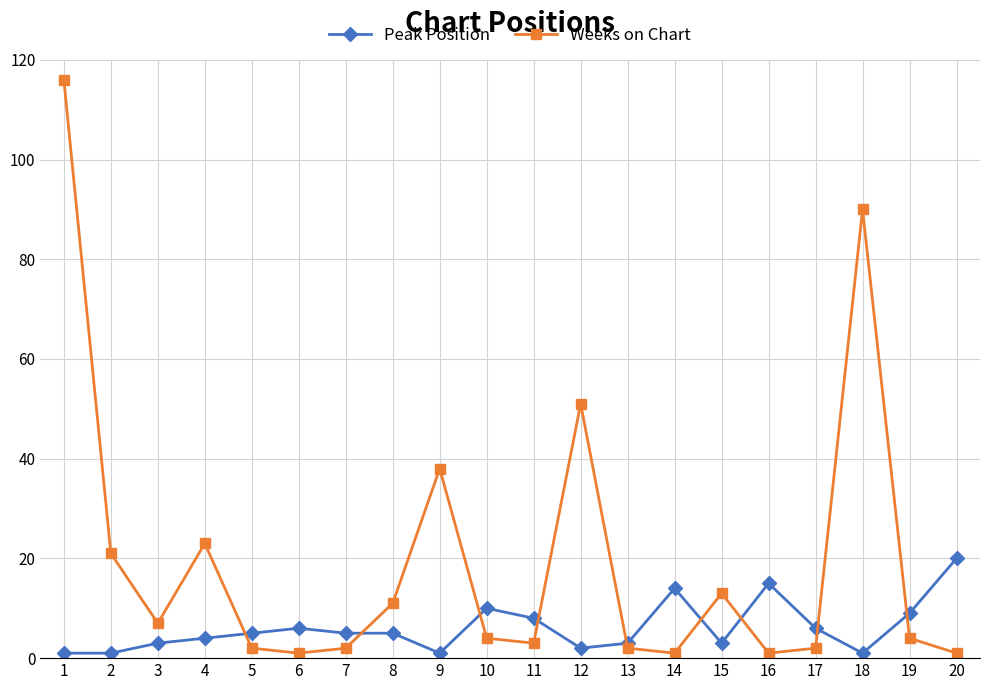

Rank the series by their maximum value, from highest to lowest.

Weeks on Chart, Peak Position